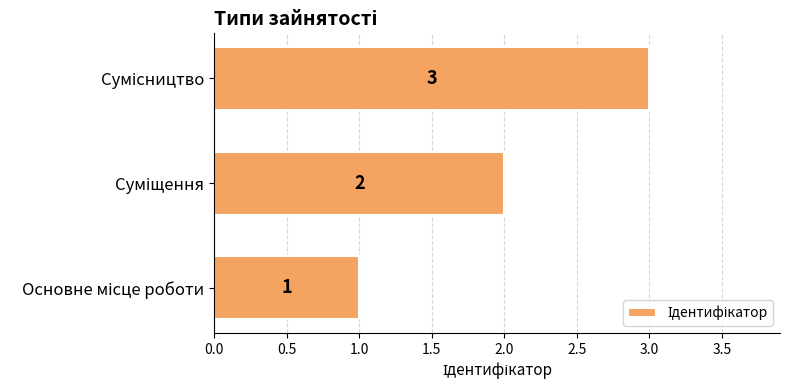

How many values are between 1 and 3?

3